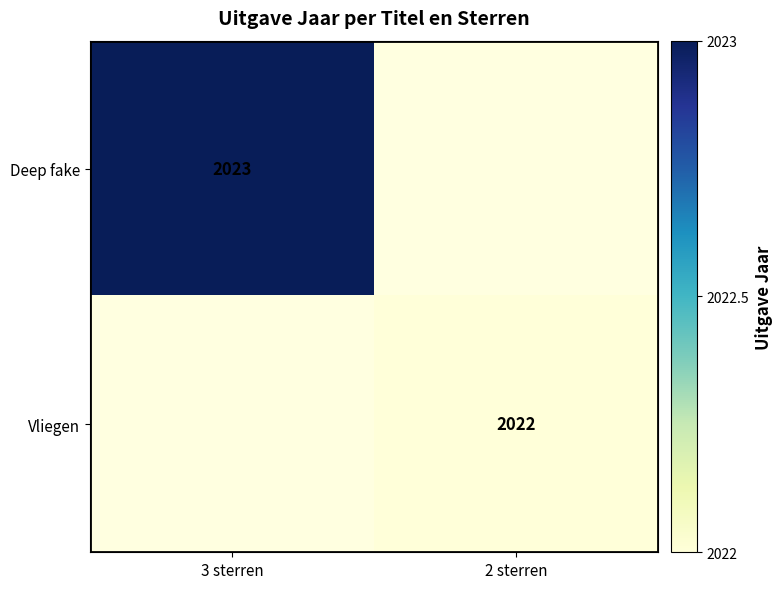

Between 3 sterren and 2 sterren, which is larger?

3 sterren